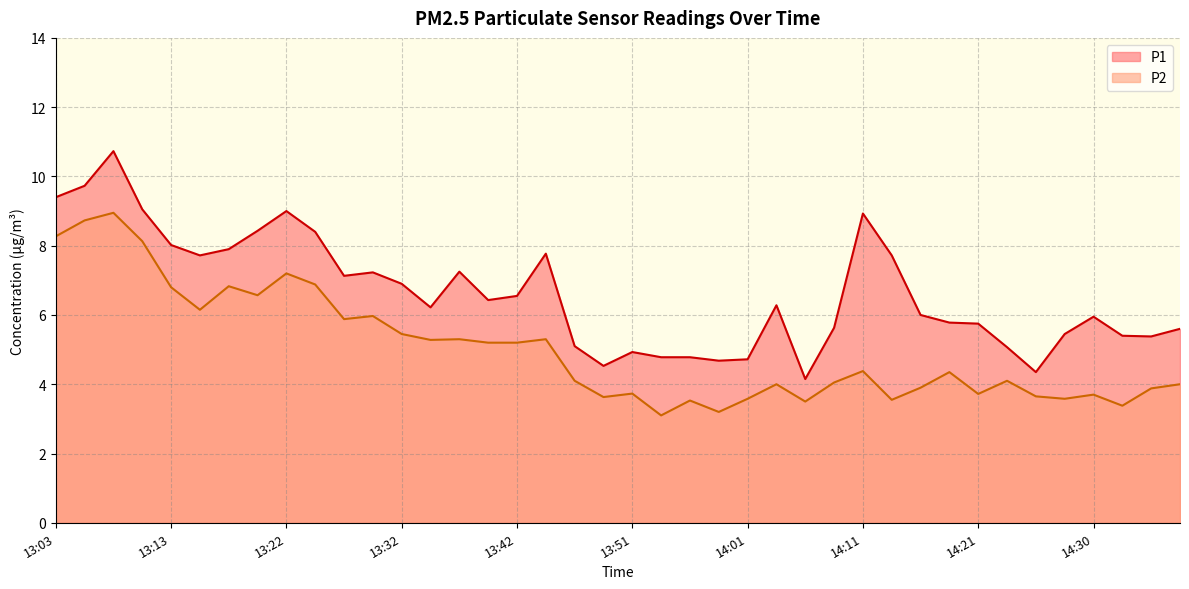

In P2, how many points are higher than both neighbors (excluding endpoints)?

13